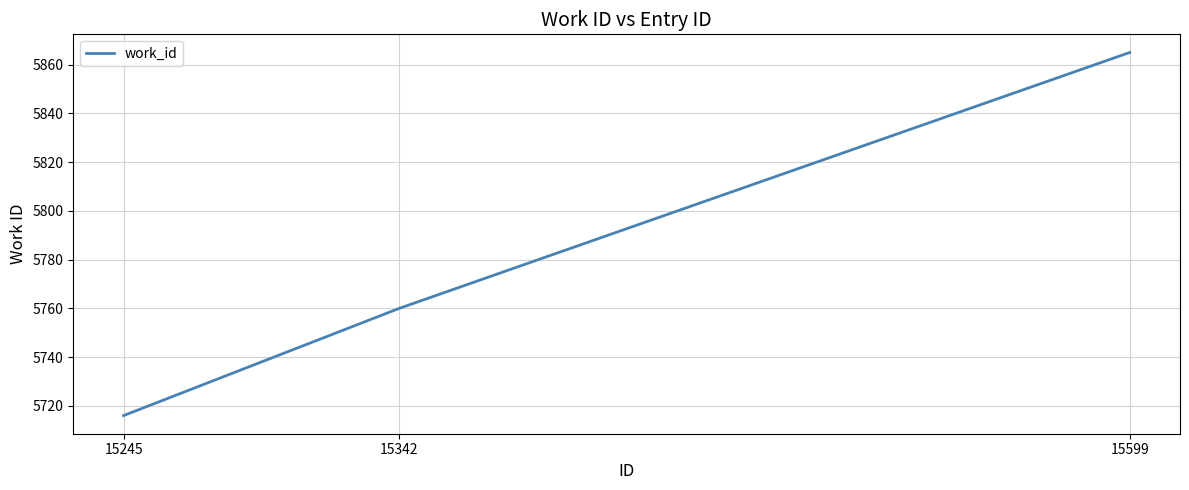

At which label is the value closest to 5790?

15342